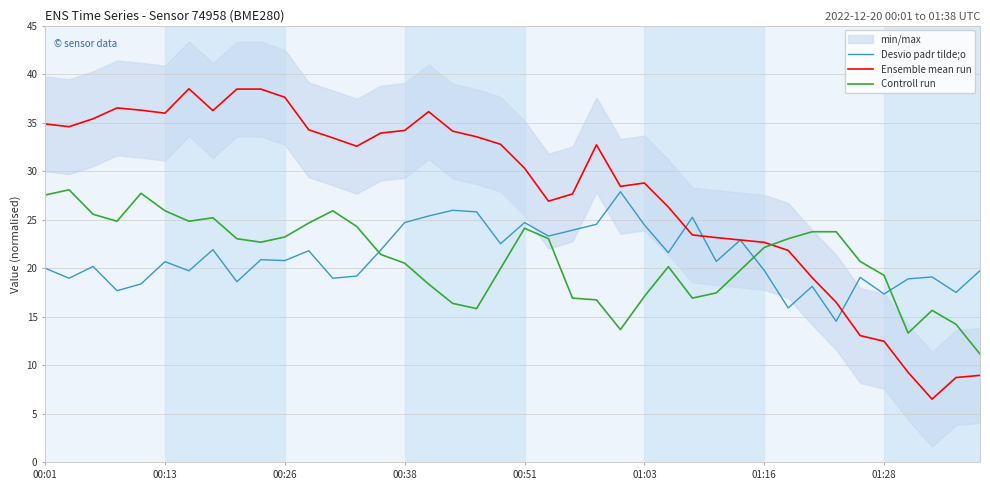

Reading right to left, what are all the values shown in this chart?

Desvio padr tilde;o: 19.8	17.5	19.1	18.9	17.3	19.1	14.5	18.1	15.9	19.8	22.9	20.7	25.2	21.6	24.5	27.9	24.5	23.9	23.3	24.7	22.5	25.8	26.0	25.4	24.7	21.9	19.2	19.0	21.8	20.8	20.9	18.6	21.9	19.7	20.7	18.4	17.7	20.2	19.0	20.0
Ensemble mean run: 9.0	8.7	6.5	9.3	12.5	13.1	16.5	19.0	21.8	22.7	22.9	23.2	23.4	26.3	28.8	28.4	32.7	27.7	26.9	30.3	32.8	33.5	34.1	36.1	34.2	33.9	32.6	33.4	34.3	37.6	38.5	38.5	36.2	38.5	36.0	36.3	36.5	35.4	34.6	34.9
Controll run: 11.2	14.2	15.7	13.3	19.3	20.7	23.8	23.8	23.0	22.1	19.8	17.5	16.9	20.2	17.1	13.7	16.7	16.9	23.0	24.1	20.0	15.8	16.4	18.4	20.5	21.4	24.3	25.9	24.7	23.2	22.7	23.0	25.2	24.8	25.9	27.7	24.8	25.6	28.1	27.5